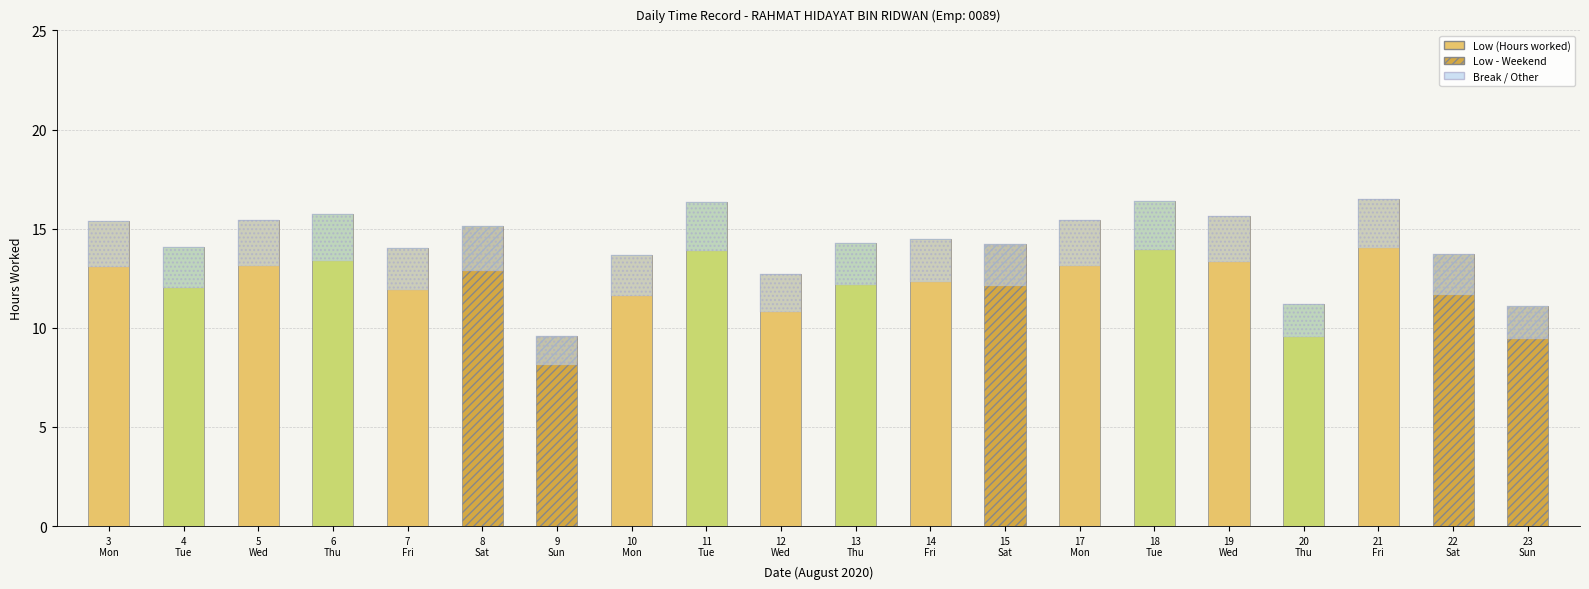

Reading left to right, what are all the values shown in this chart?

3
Mon=2.3	4
Tue=2.1	5
Wed=2.3	6
Thu=2.4	7
Fri=2.1	8
Sat=2.3	9
Sun=1.4	10
Mon=2.0	11
Tue=2.5	12
Wed=1.9	13
Thu=2.1	14
Fri=2.2	15
Sat=2.1	17
Mon=2.3	18
Tue=2.5	19
Wed=2.3	20
Thu=1.7	21
Fri=2.5	22
Sat=2.1	23
Sun=1.7